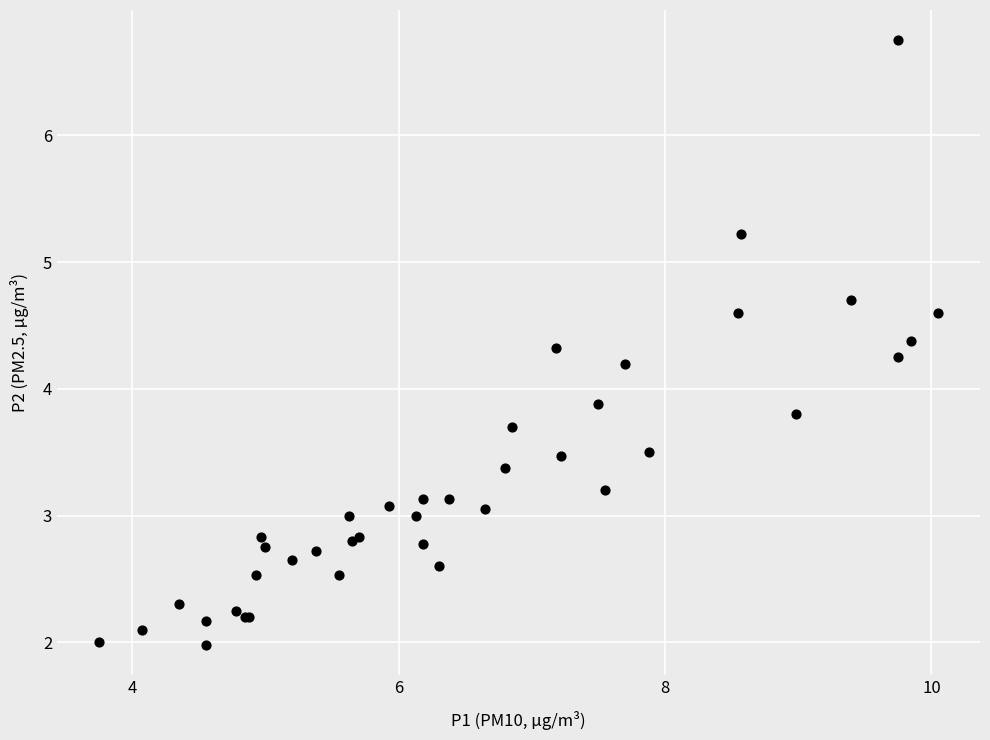

What Y value in the scatter plot is closest to 4?

3.9